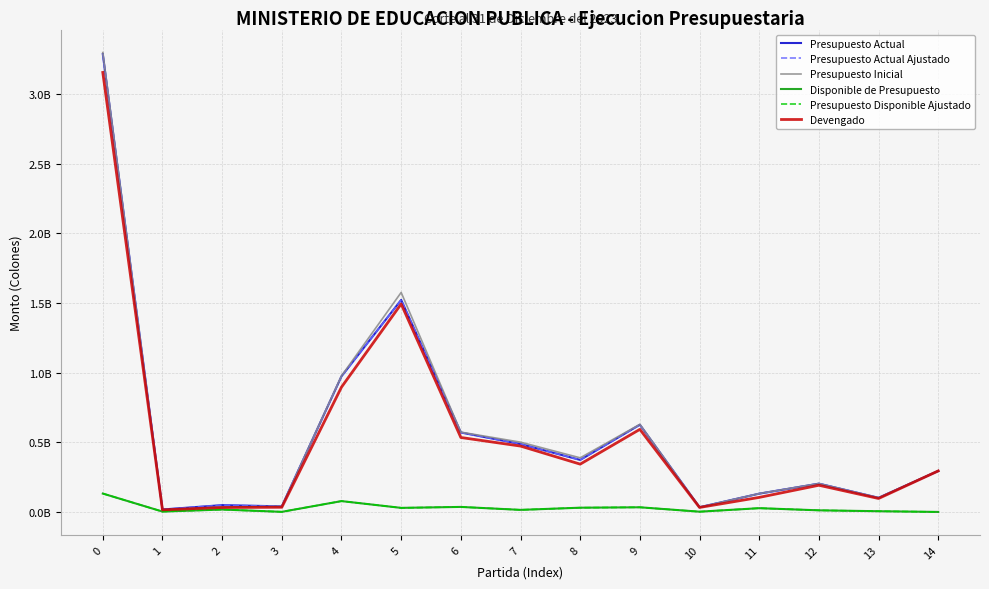

What is the difference between the highest and lowest values at 4?

898824382